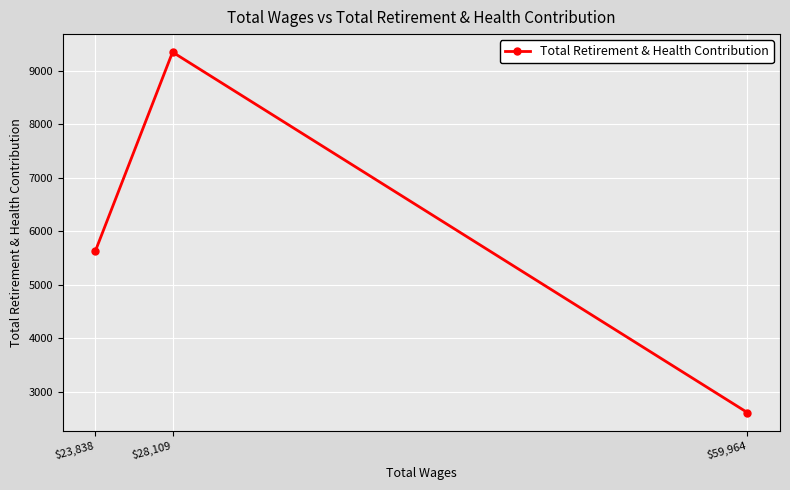

What is the ratio of the value at $28,109 to the value at $59,964?

3.6